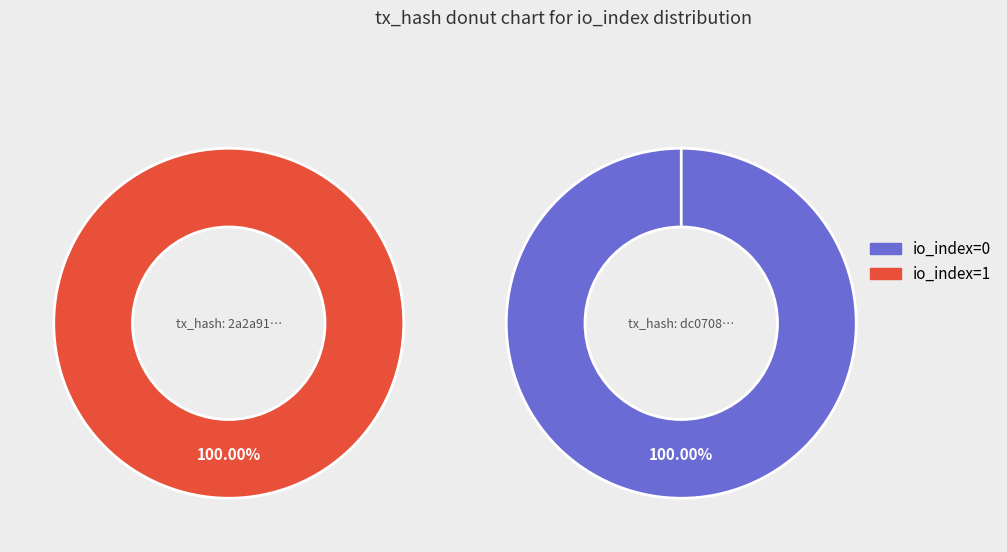

What percentage is the io_index=0 slice, to the nearest percent?

100%